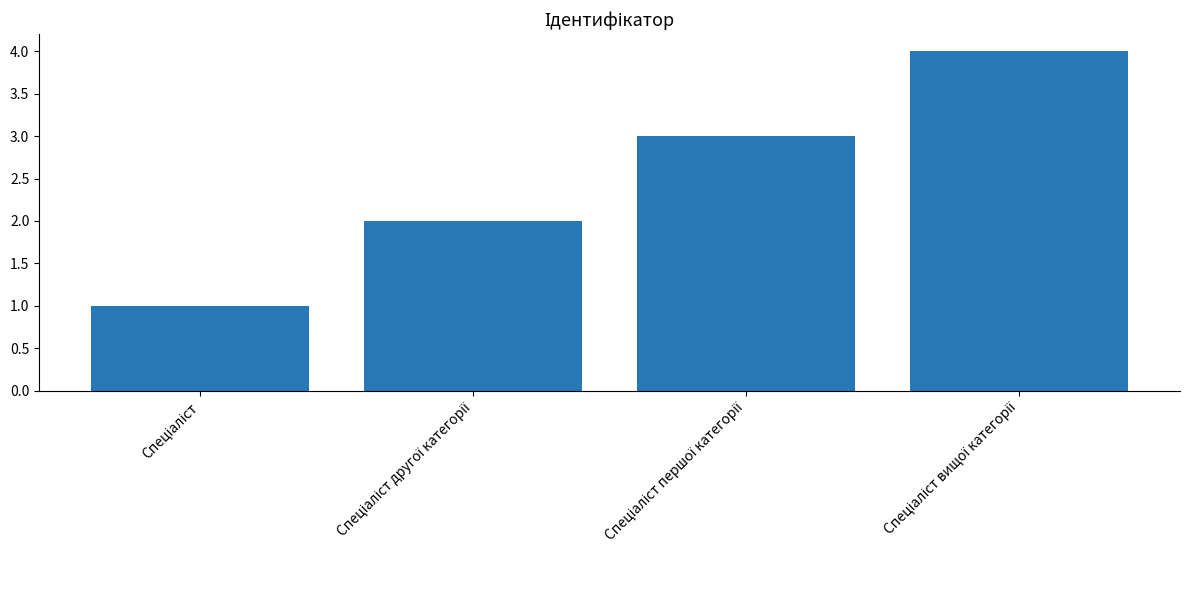

What is the greatest value displayed?

4